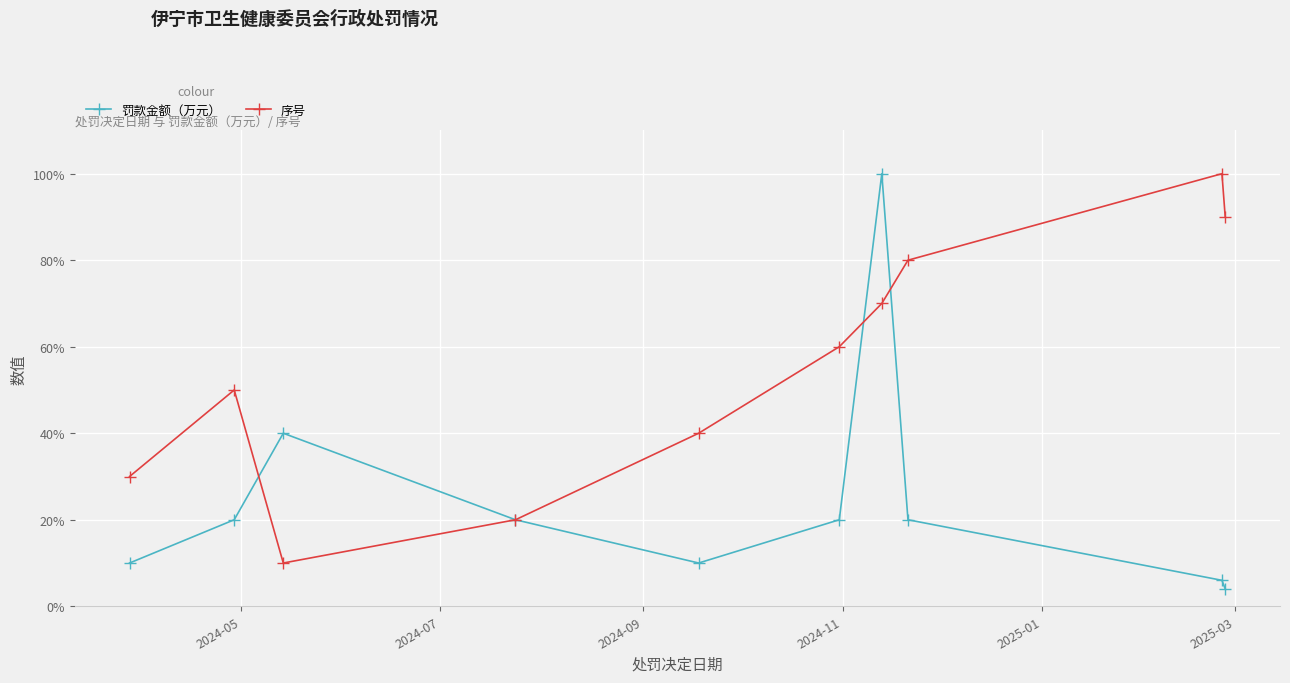

What is the greatest value displayed?

100